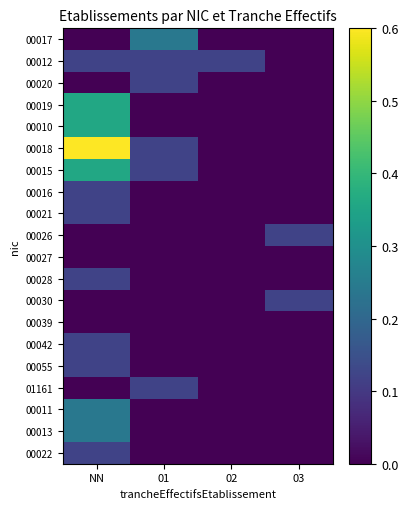

Count the number of data series in this chart.

20